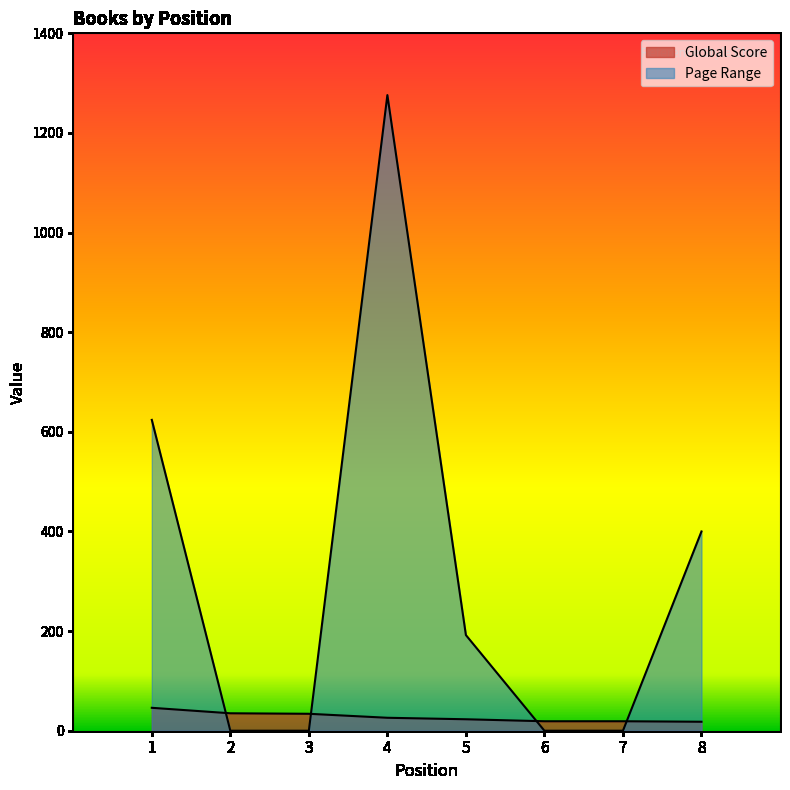

What is the sum of all Global Score values?

220